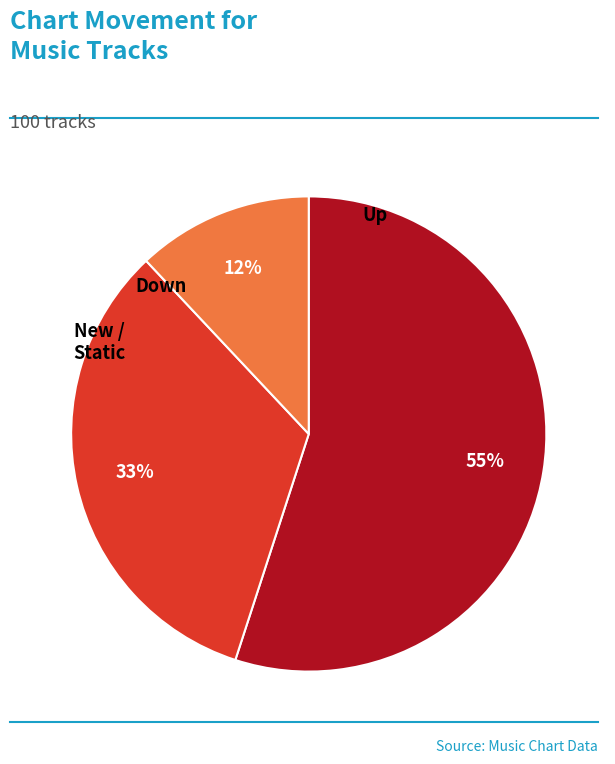

To the nearest percent, what is the average slice percentage?

33%